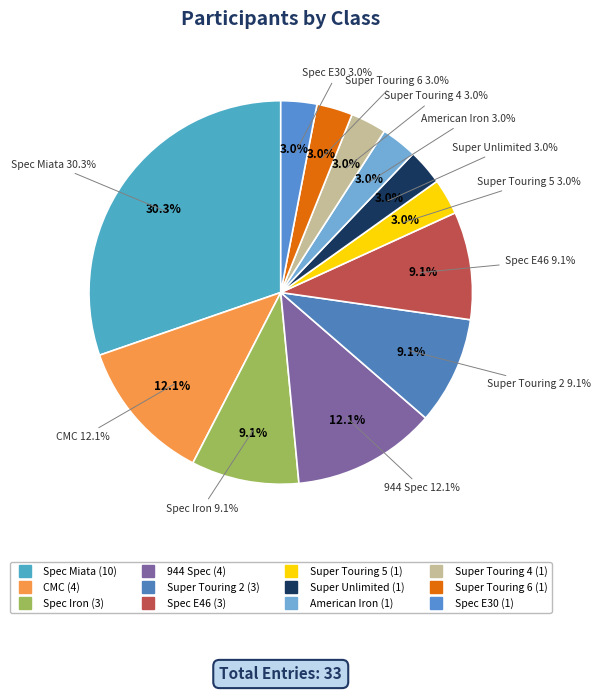

To the nearest percent, what is the combined percentage of American Iron and Super Unlimited?

6%